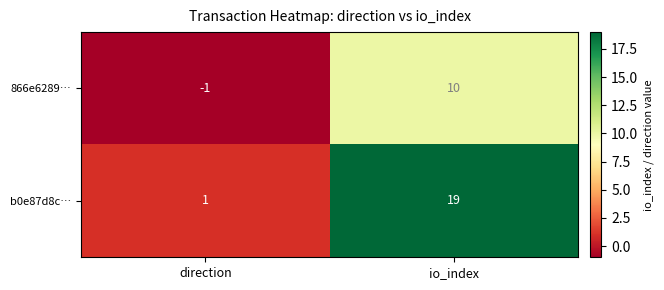

Which series has the widest spread of values?

b0e87d8c…